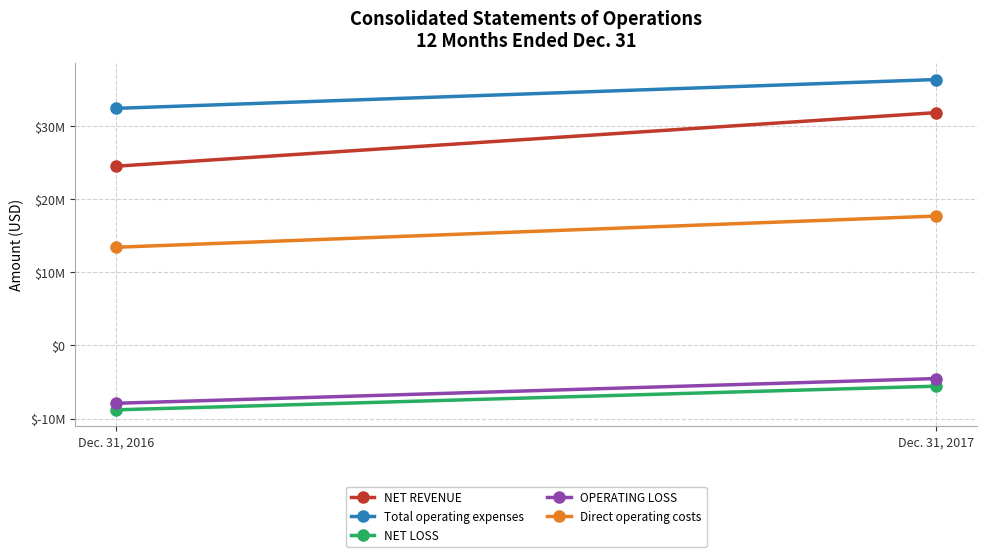

What are all the series names shown in the legend?

NET REVENUE, Total operating expenses, NET LOSS, OPERATING LOSS, Direct operating costs